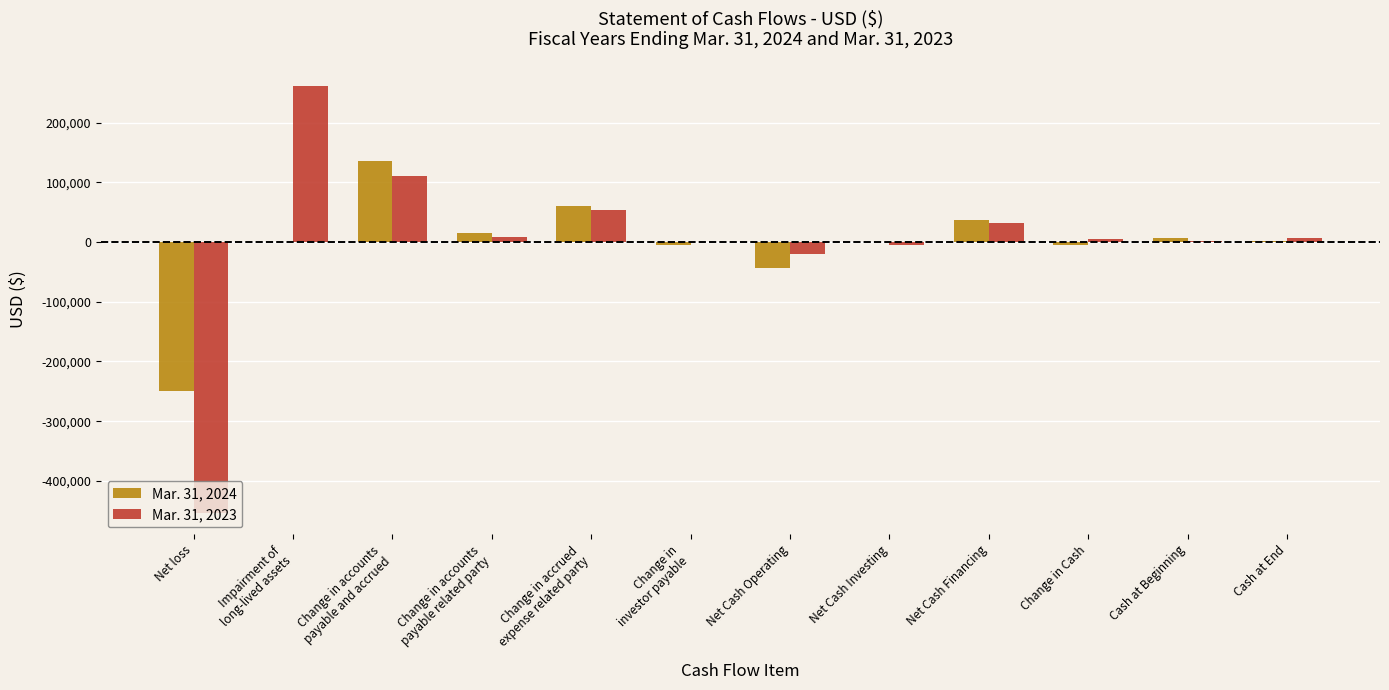

What is the sum of all Mar. 31, 2024 values?

-44995